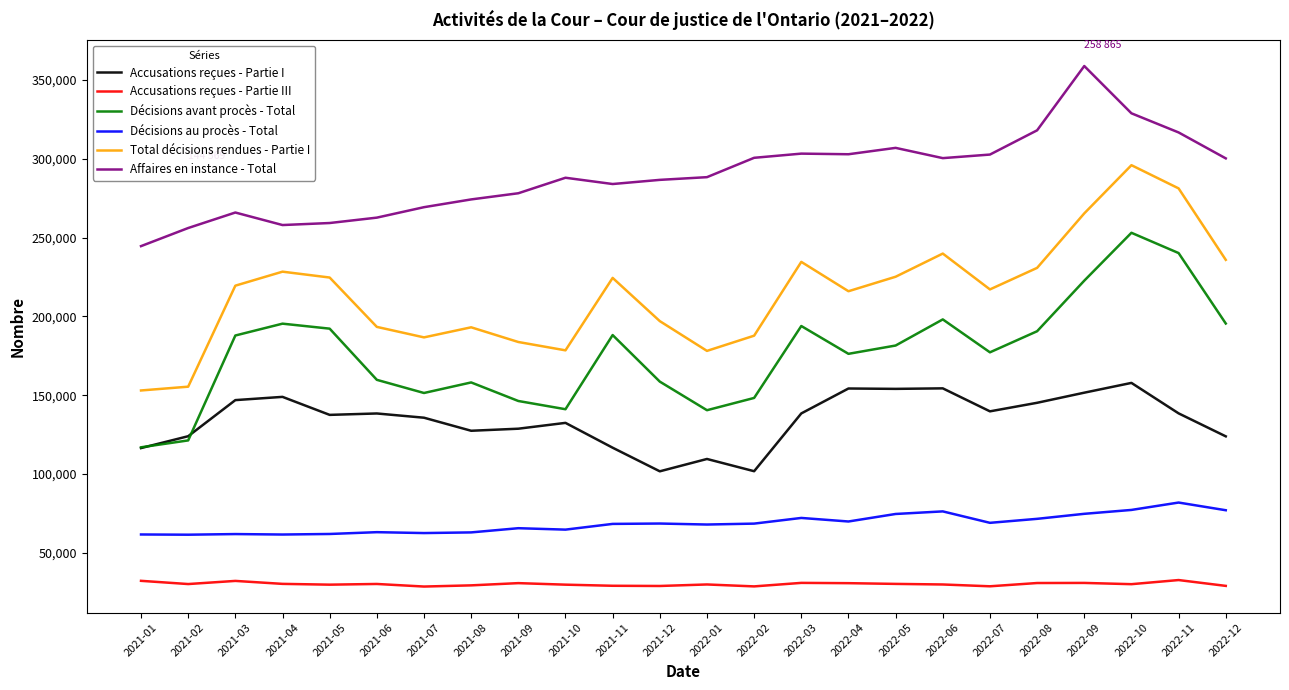

What is the difference between the highest and lowest values at 2021-09?

247414